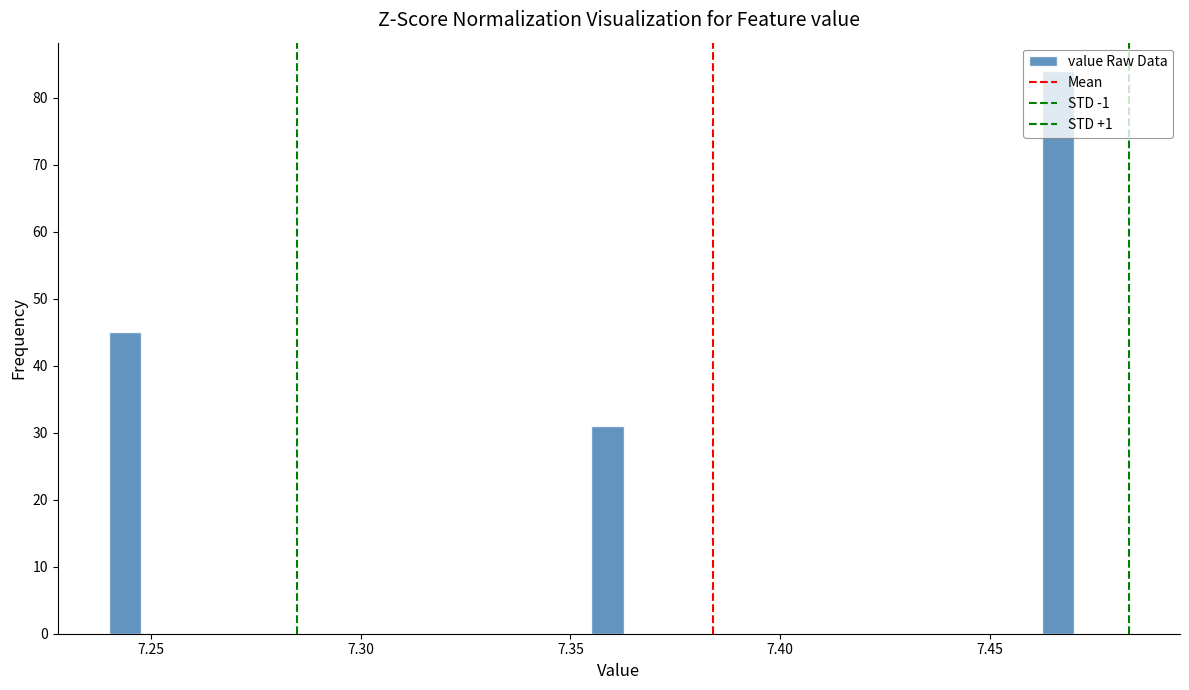

Around what value on the x-axis is the tallest bar? Give the approximate position of its centre, as read against the axis.

7.465